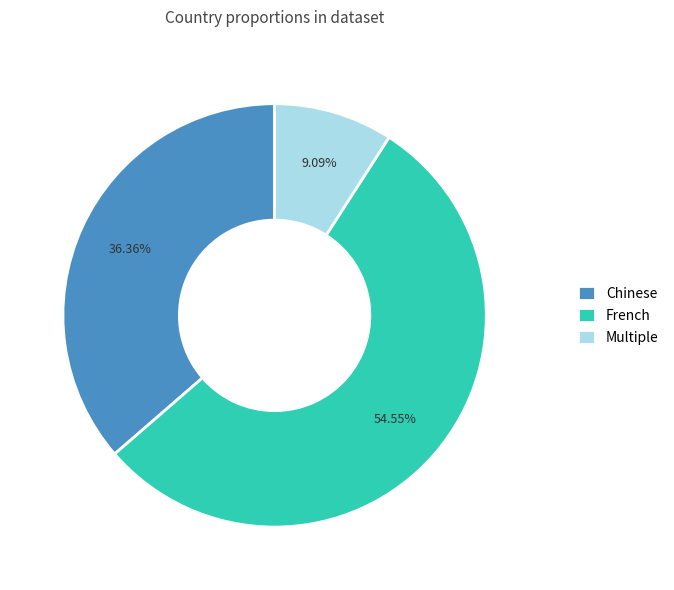

Between Multiple and French, which is larger?

French